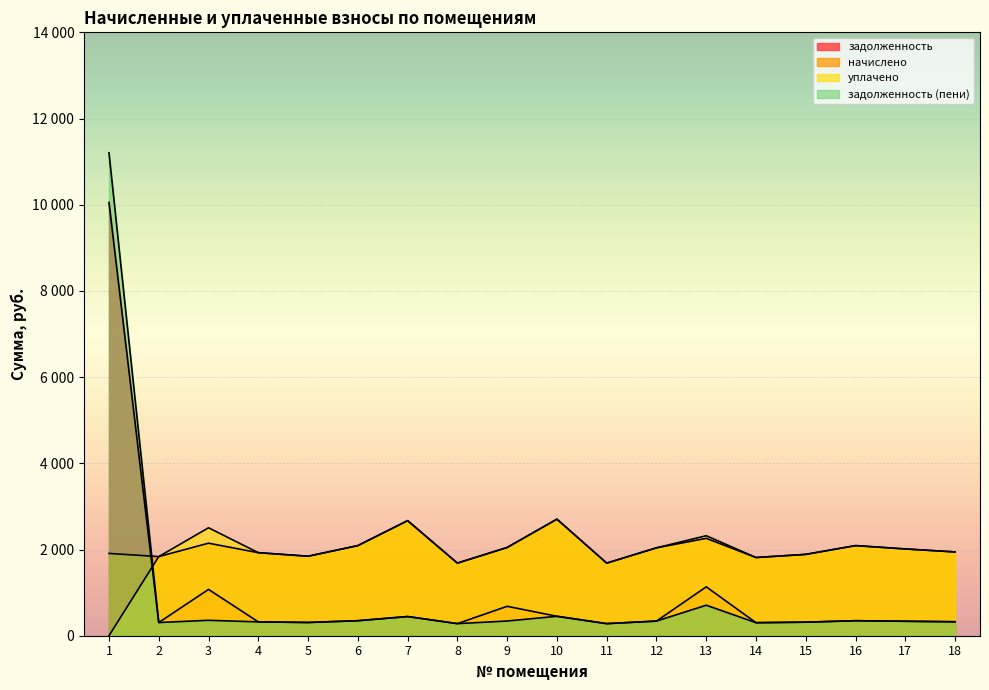

What is the value of the уплачено point at the 4th from the left?

1926.7